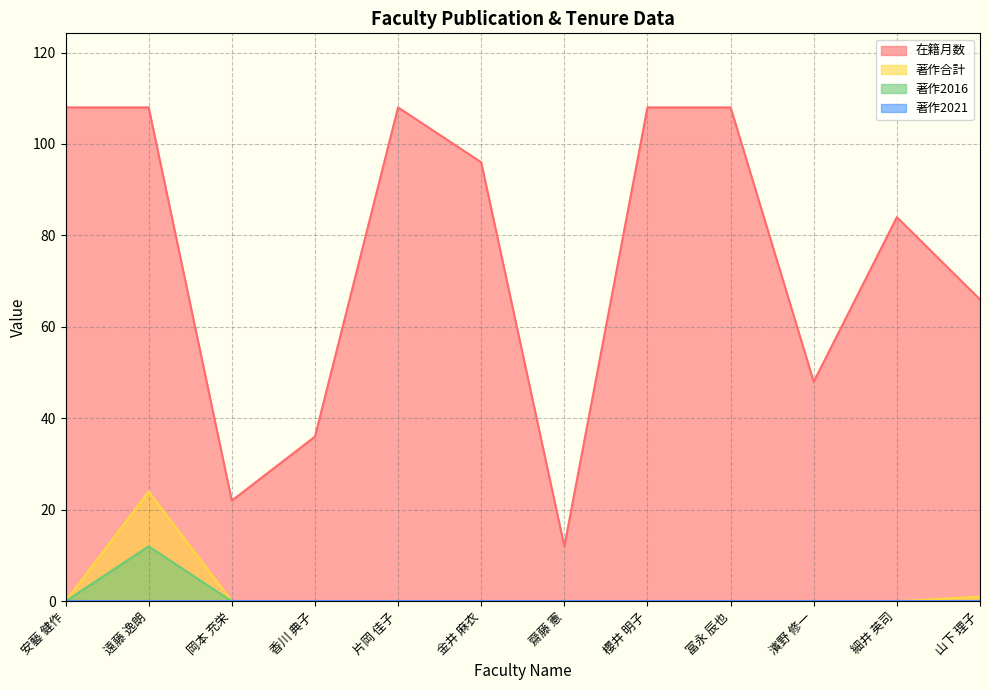

What is the sum of all 著作合計 values?

25